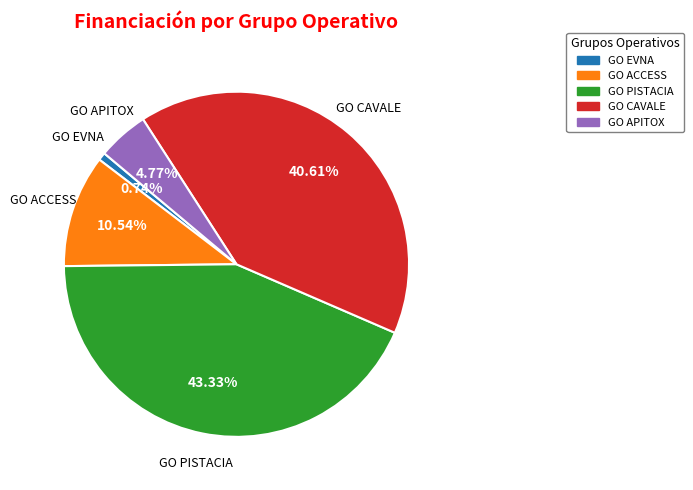

To the nearest percent, what is the difference between the GO APITOX and GO PISTACIA slice percentages?

39%